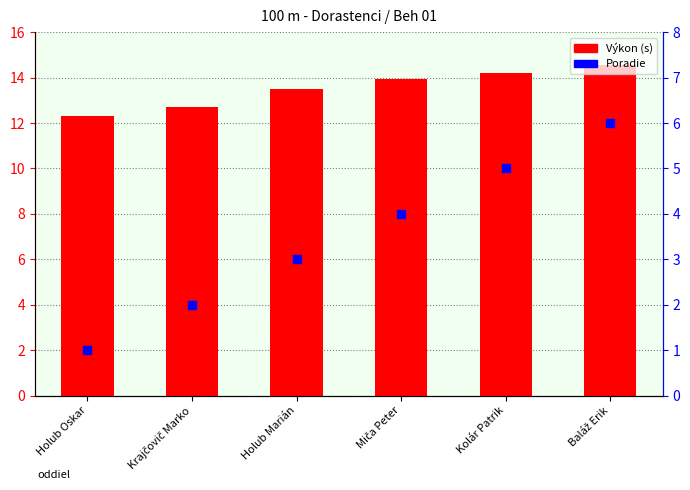

Which series has the widest spread of Y values?

Poradie